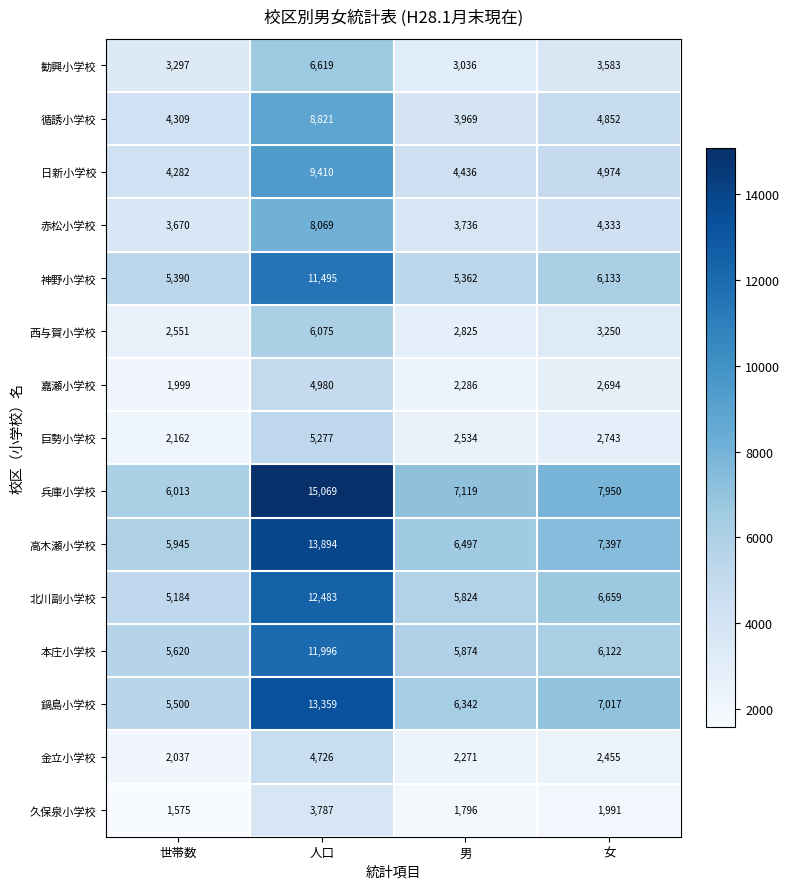

Which series has the largest total across all categories?

兵庫小学校